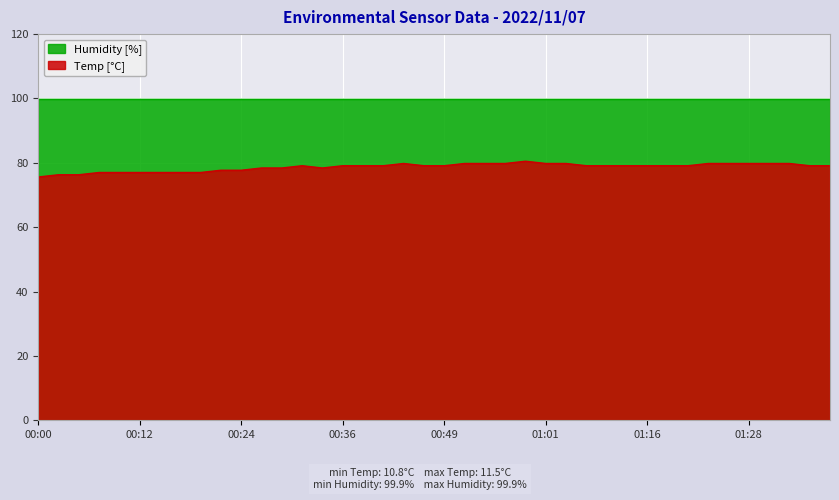

What is the approximate value at 00:44?

79.8